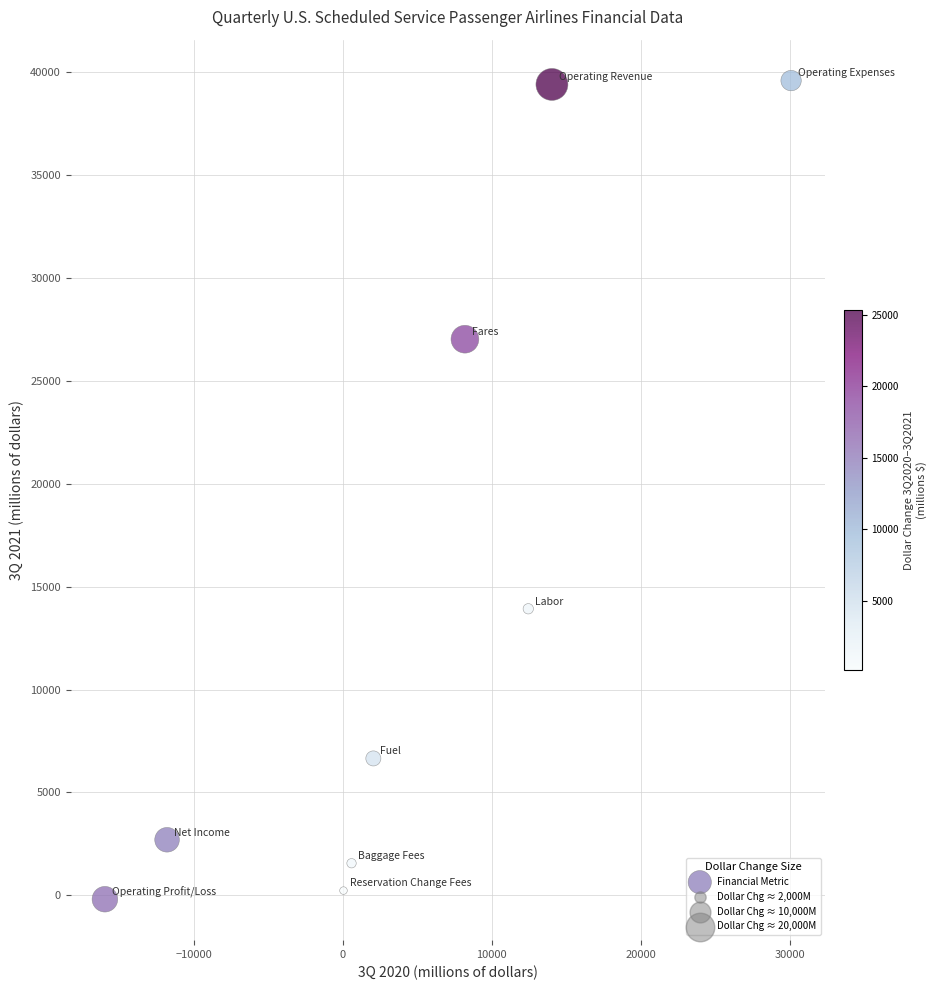

What Y value in the scatter plot is closest to 19697?

13923.1